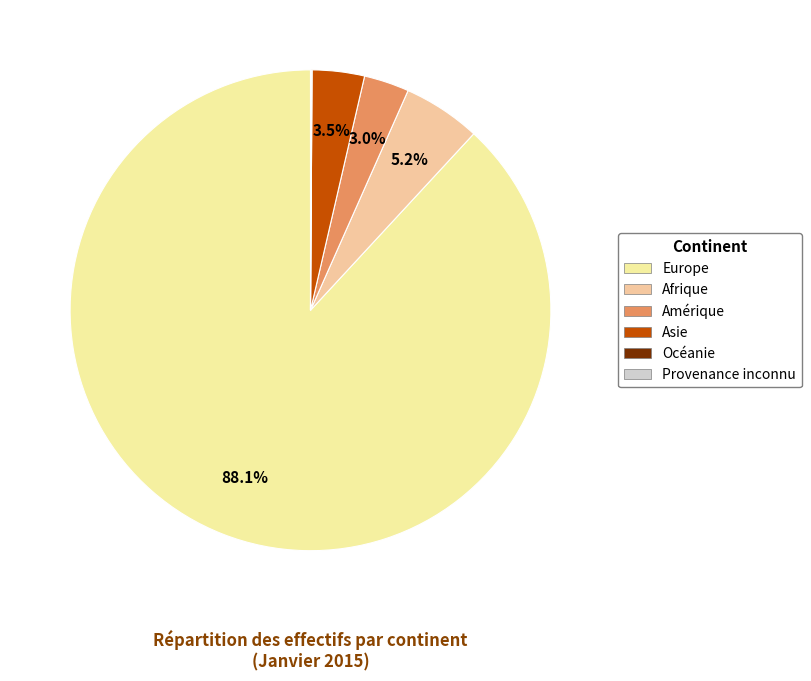

Which category accounts for the majority?

Europe